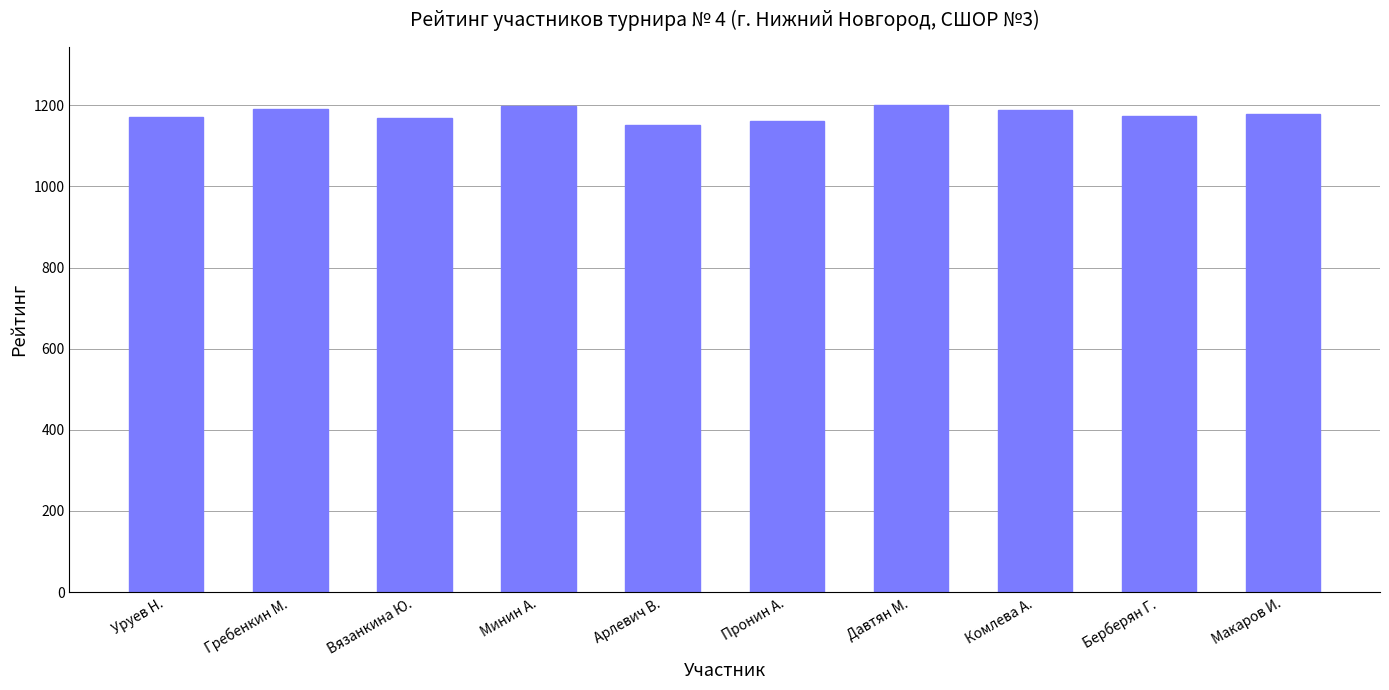

How many series are shown in this chart?

1